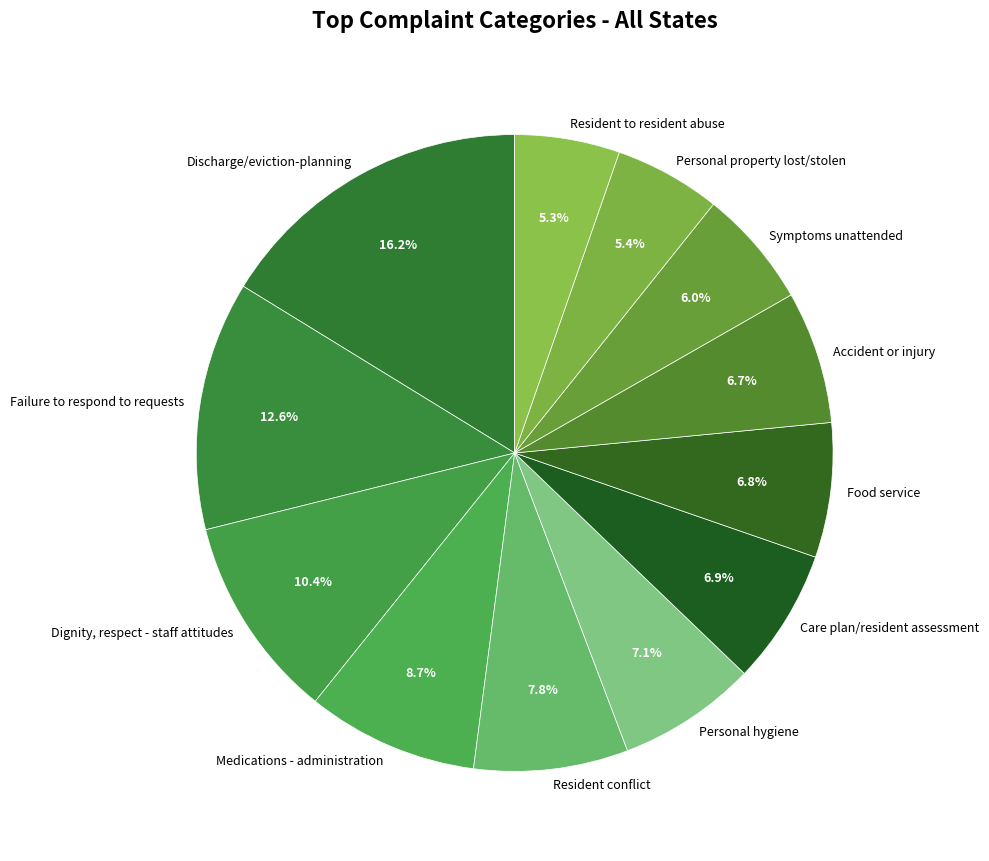

How many slices are in this pie chart?

12